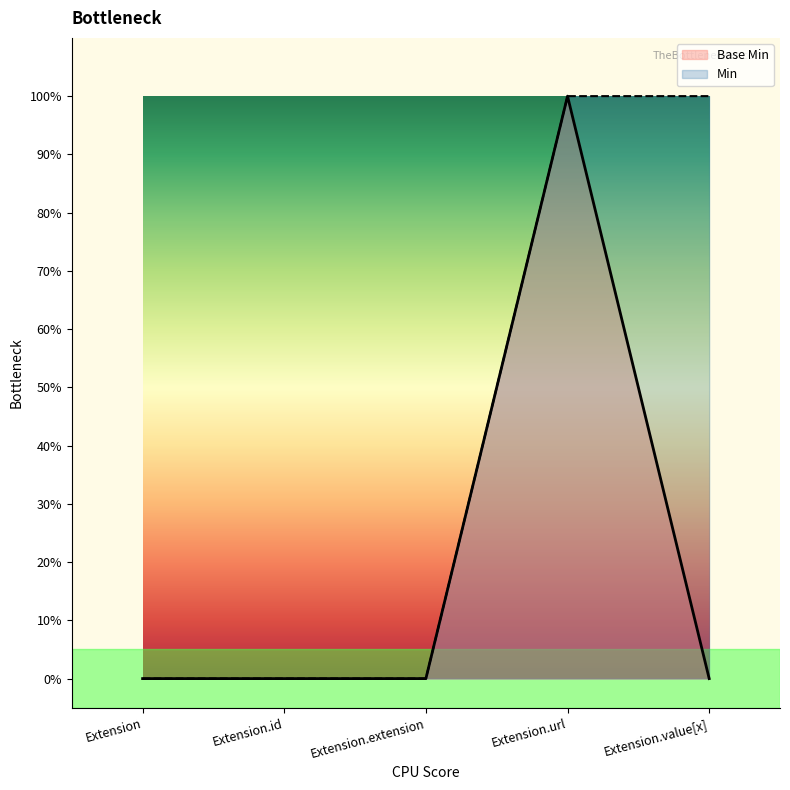

Is it true that Base Min equals 0 at Extension.extension?

True